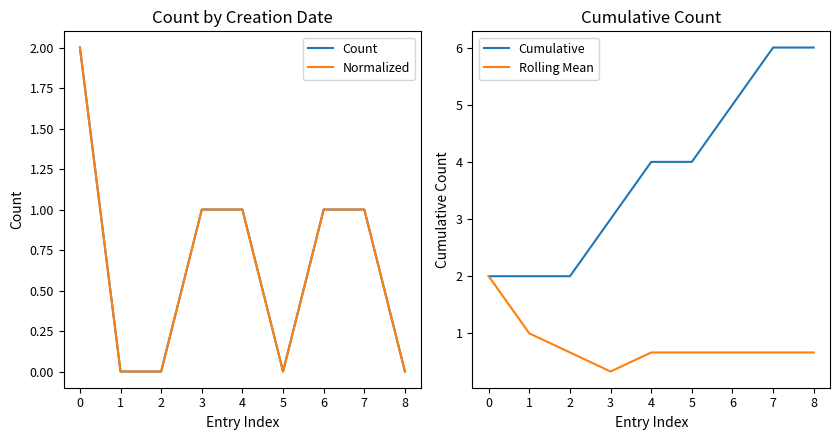

The value of Cumulative at 3 is 1.6. True or false?

False